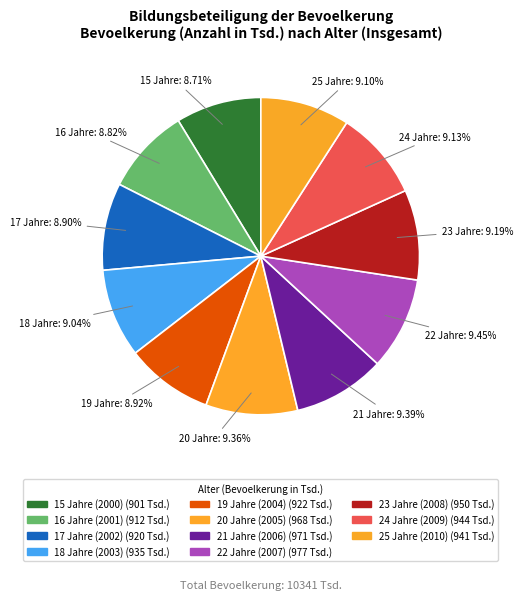

How many slices are in this pie chart?

11